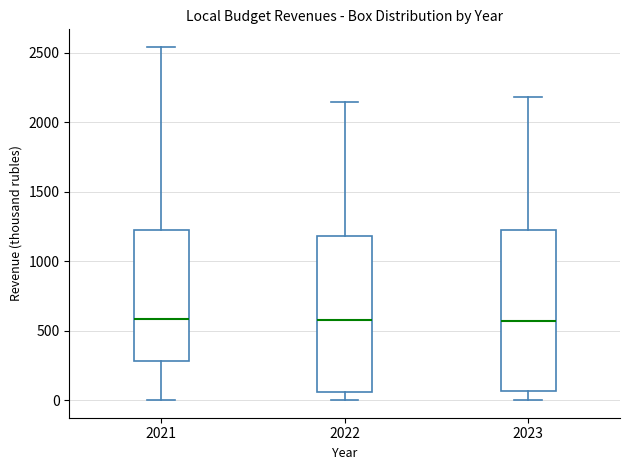

Reading left to right, read every box against the y-axis: the position of its median line, the range the box covers, and the ends of its whiskers. The values are not printed on the chart, so give them approximately, as read against the axis.

2021: median 600, box 300 to 1200, whiskers 0 to 2550
2022: median 600, box 50 to 1200, whiskers 0 to 2150
2023: median 550, box 50 to 1250, whiskers 0 to 2200